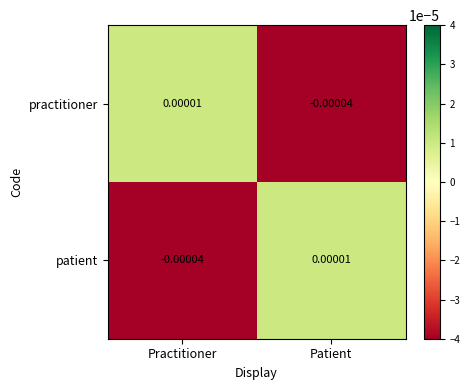

At which label is patient closest to 0?

Patient